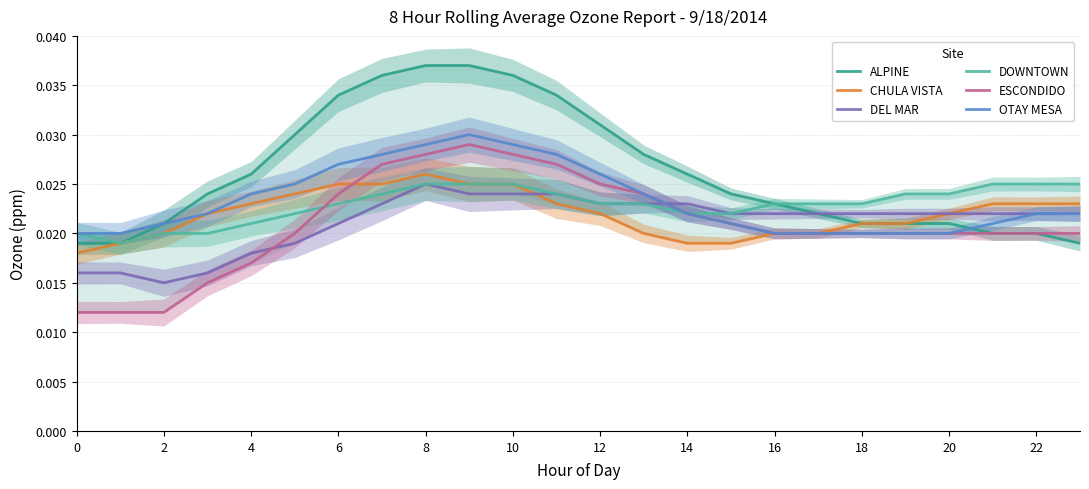

True or false: OTAY MESA and ESCONDIDO intersect in this chart.

False